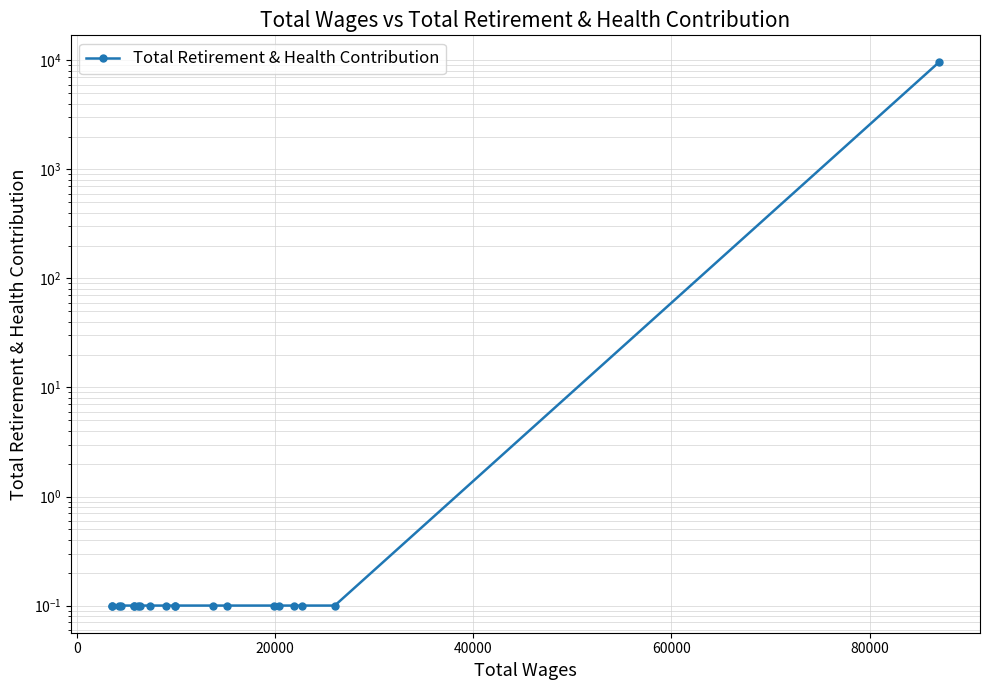

Is it true that the value at 15 is 0.2?

False